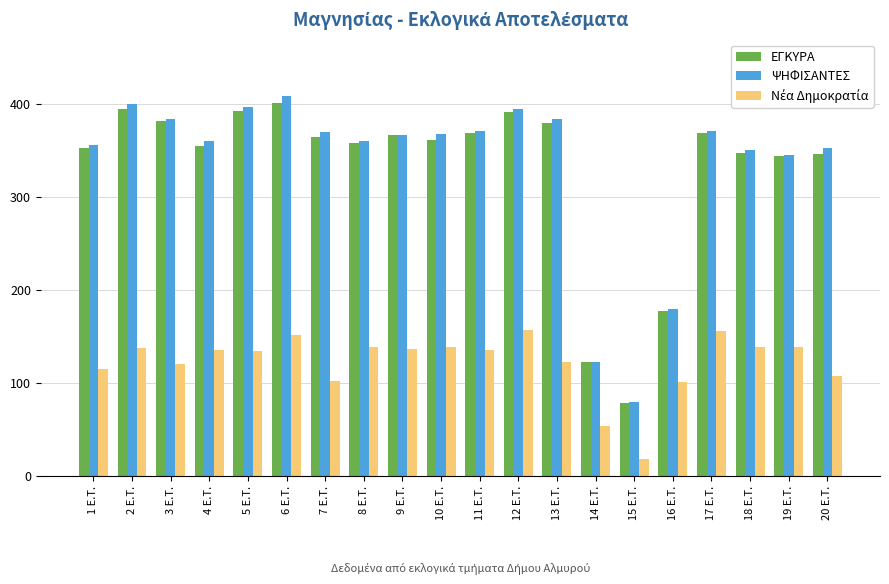

How many series are shown in this chart?

3